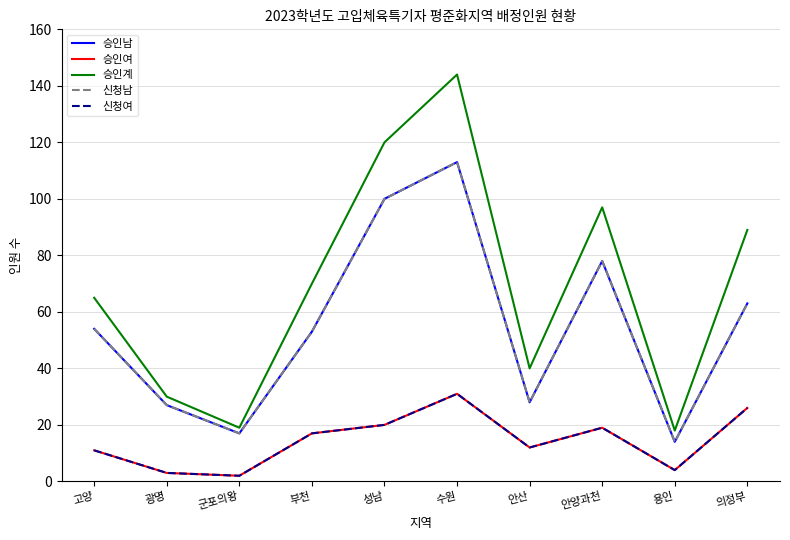

Does the chart display data point markers on the line(s)?

No